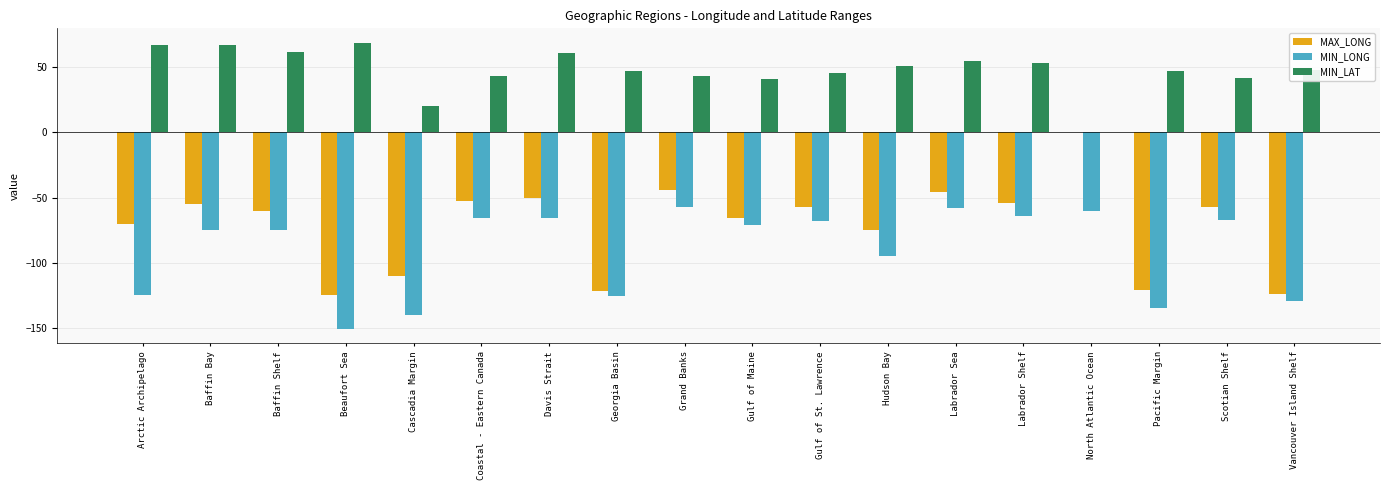

What is the sum of the MAX_LONG values at Arctic Archipelago and Cascadia Margin?

-180.0